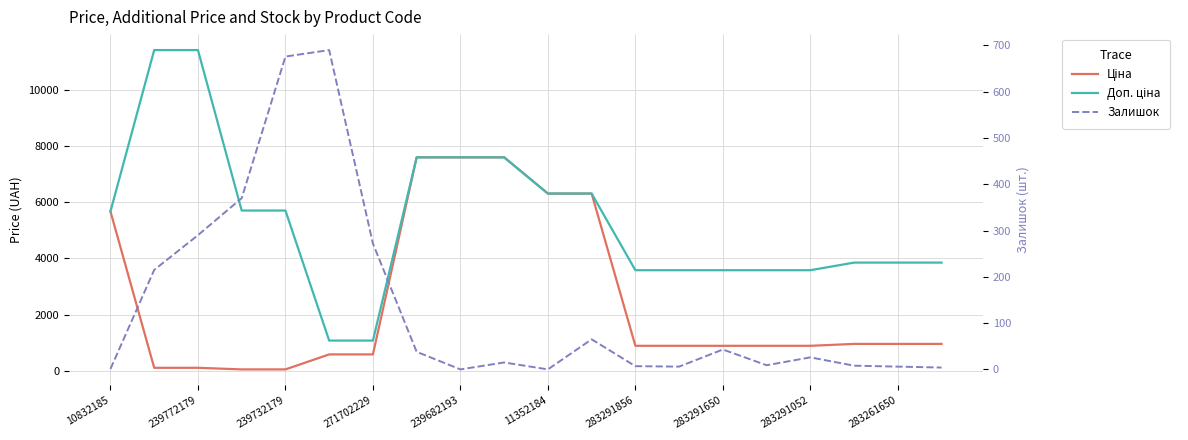

Is this an area chart (filled region under the line)?

No